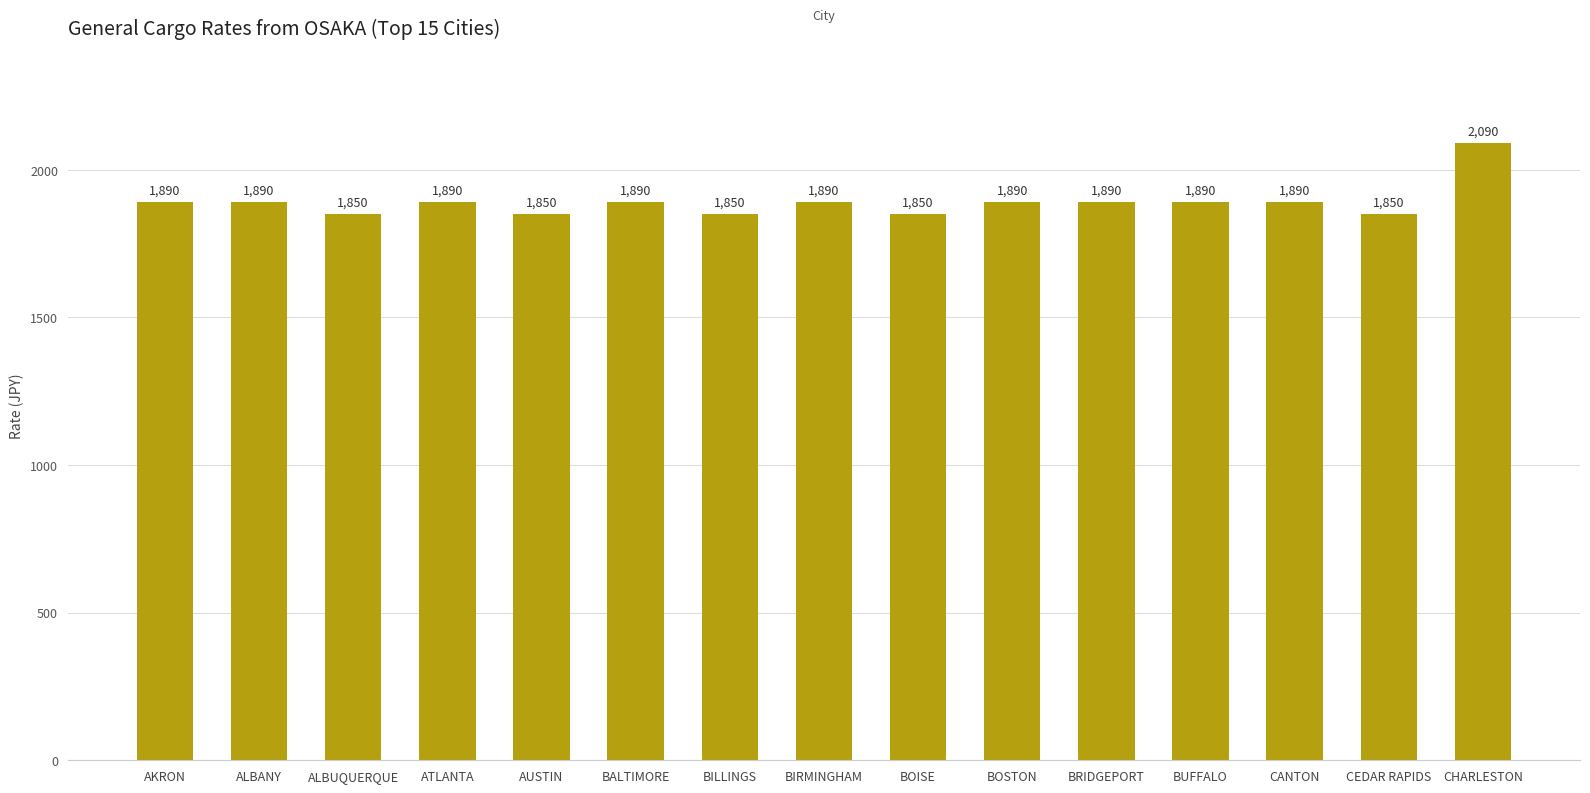

At which category does the chart reach its peak across all series?

CHARLESTON